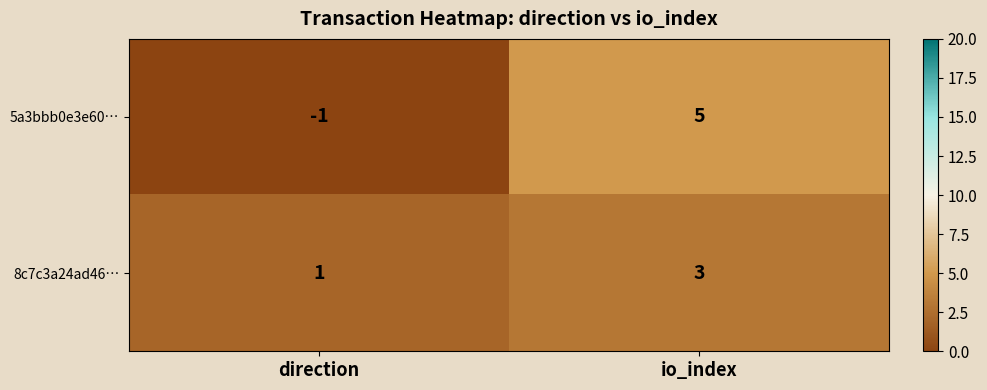

At which category does the chart reach its peak across all series?

io_index